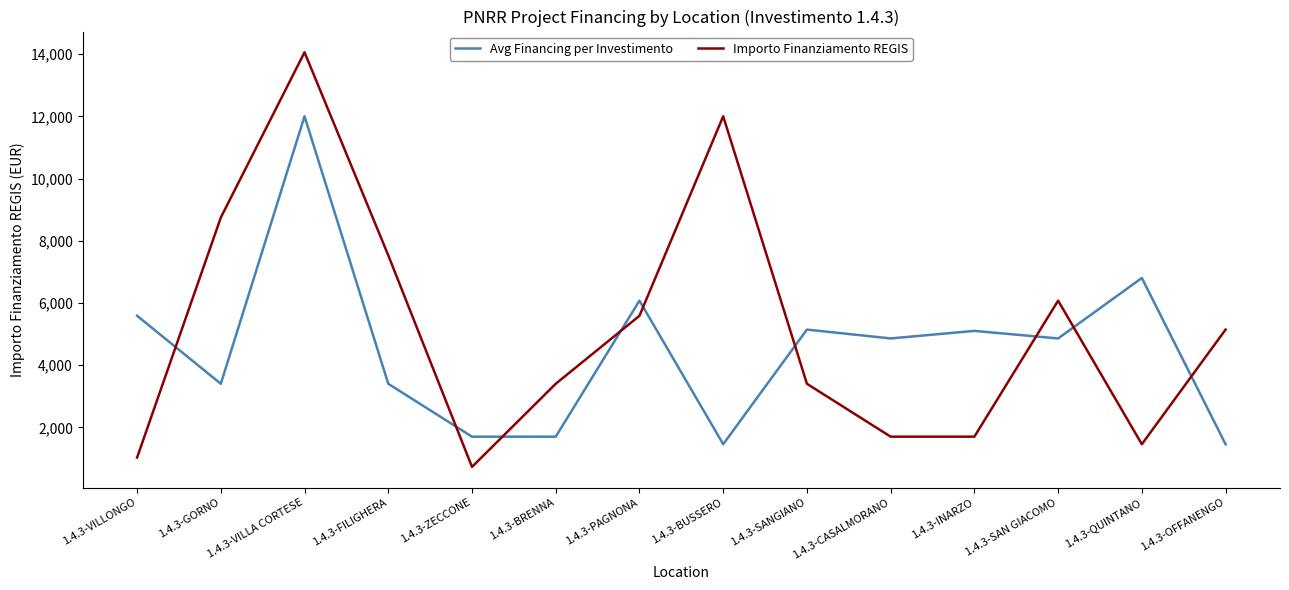

Rank the series by their average value, from highest to lowest.

Importo Finanziamento REGIS, Avg Financing per Investimento